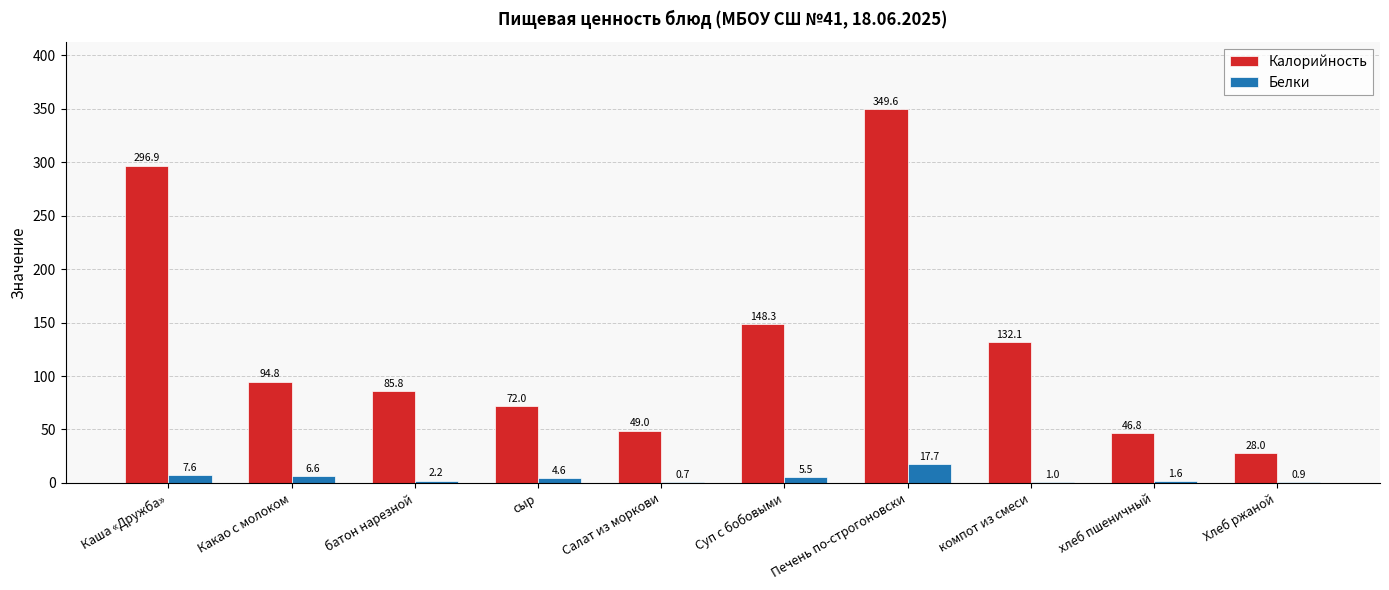

What is the sum of the Калорийность values at Салат из моркови and компот из смеси?

181.1